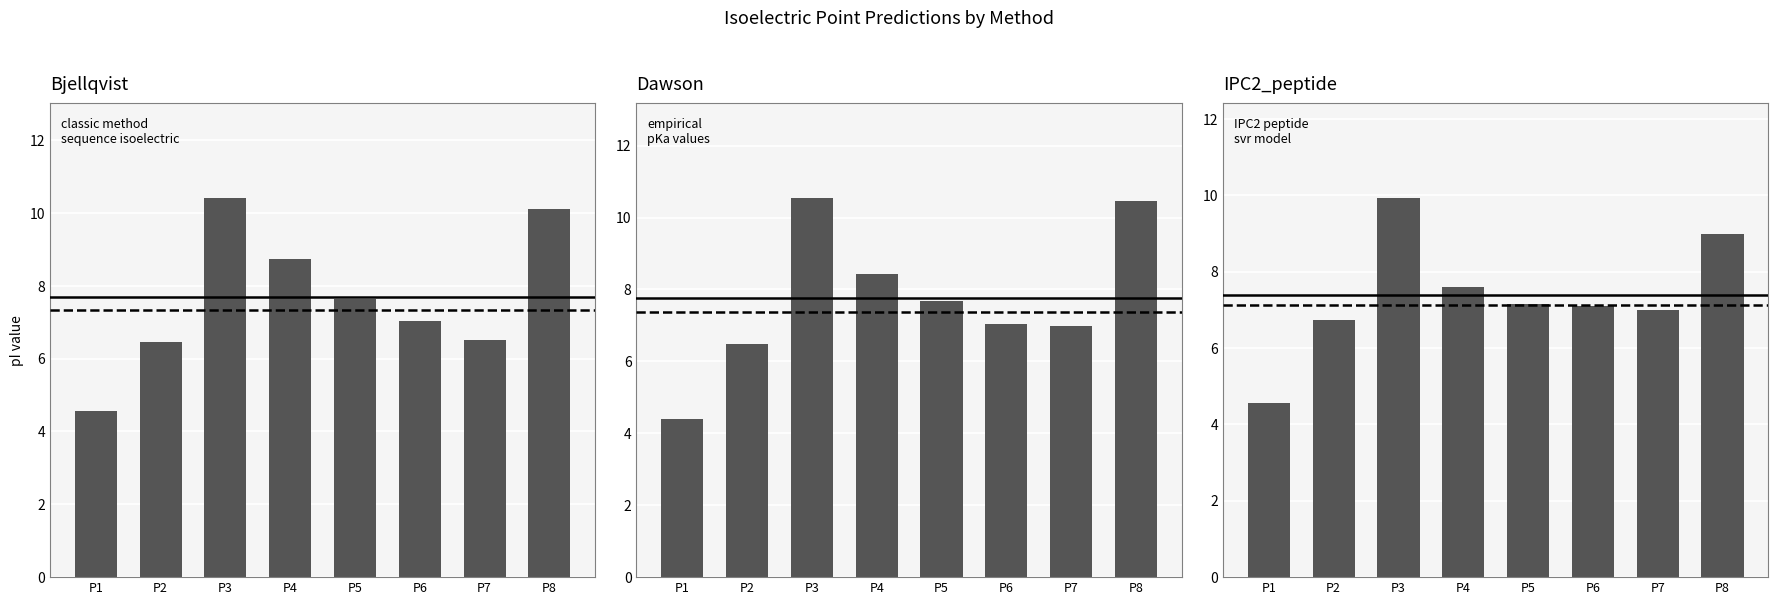

What is the approximate value of Bjellqvist at P1?

4.6